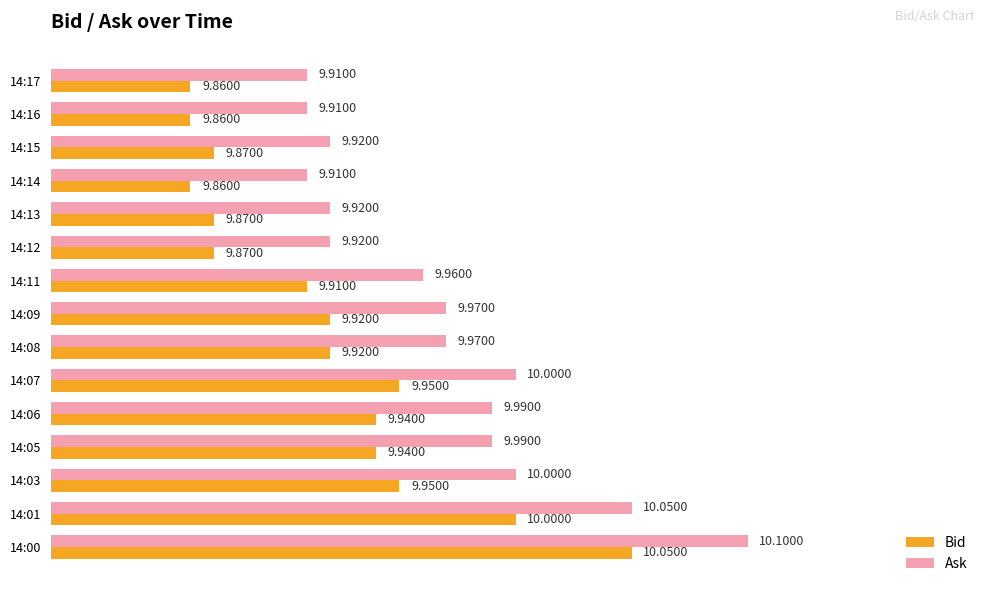

What is the greatest value displayed?

10.1